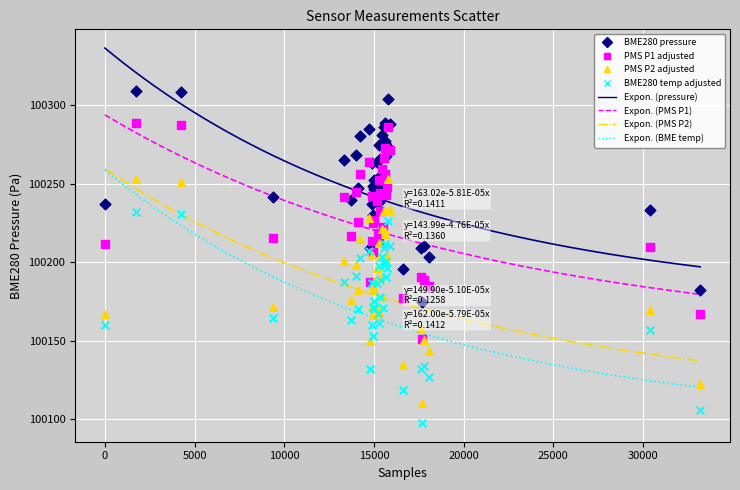

Which series contains the highest Y value?

BME280 pressure